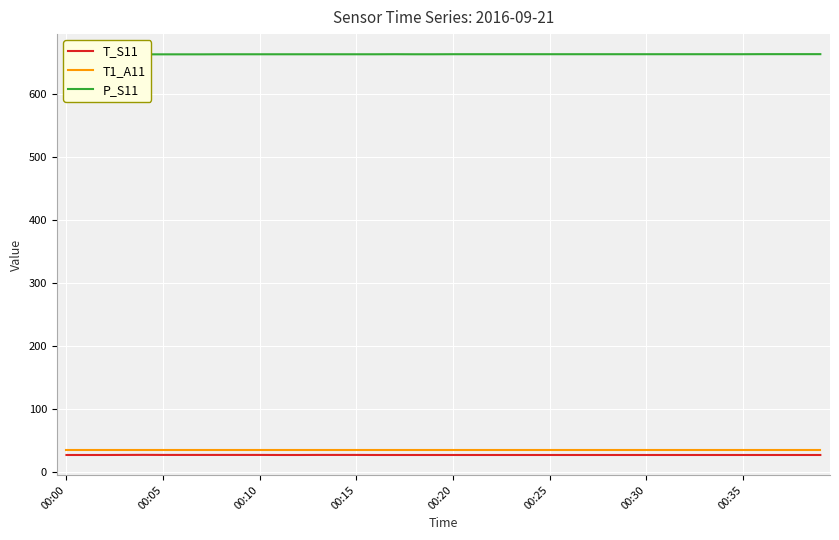

What position from the left is 18?

19